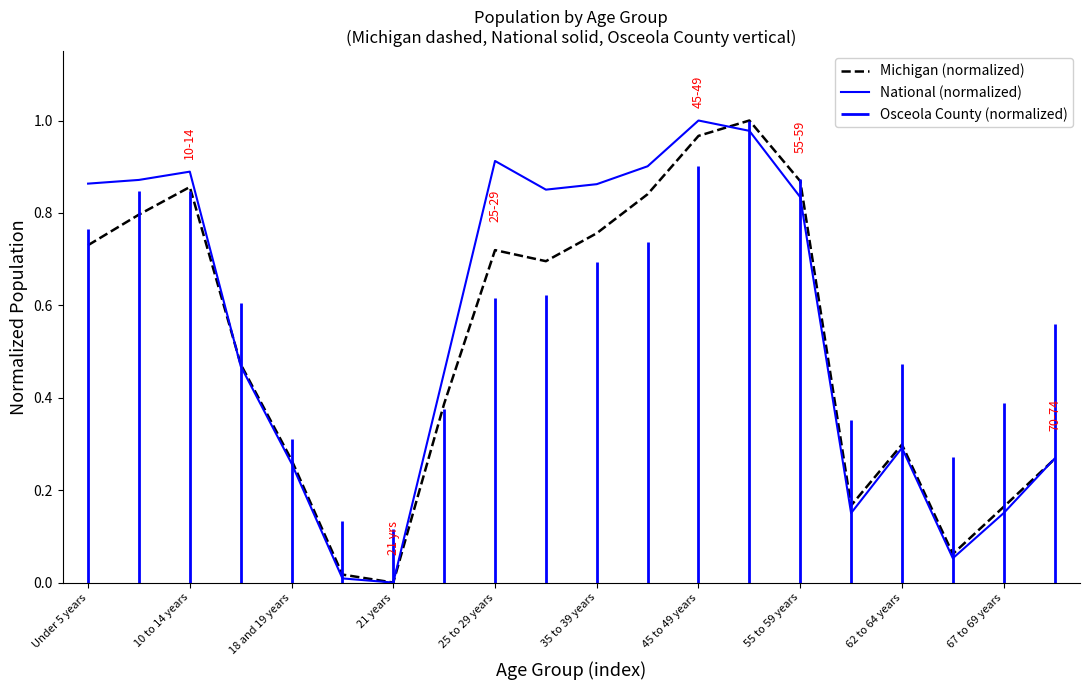

How many times do Michigan (normalized) and National (normalized) cross each other?

3